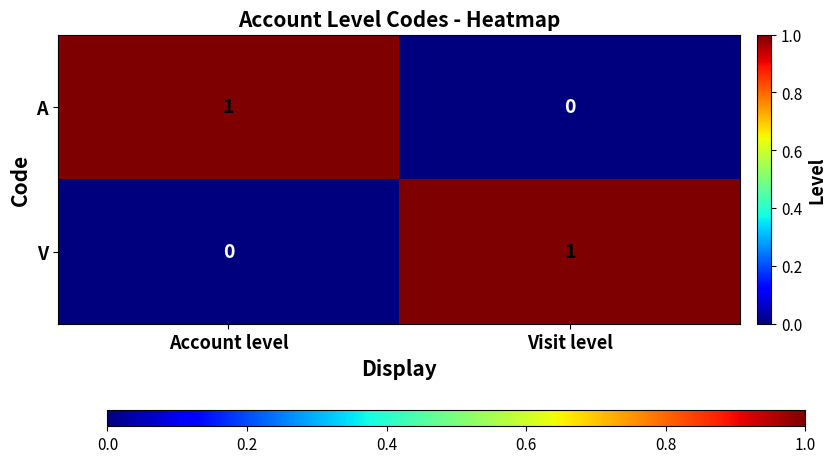

Rank the series at Account level from lowest to highest value.

V, A